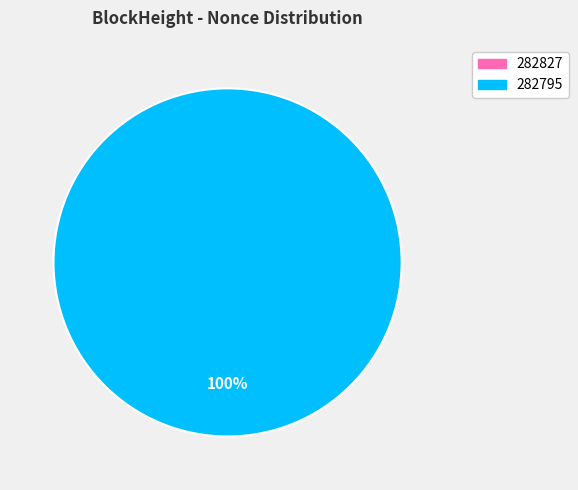

Is there any slice that represents more than half of the pie?

Yes